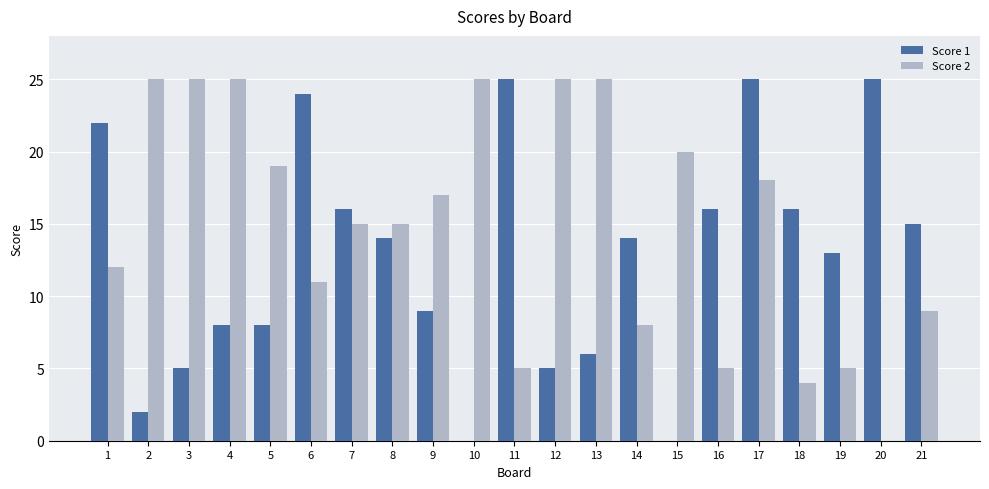

What is the average value of the Score 1 series?

13